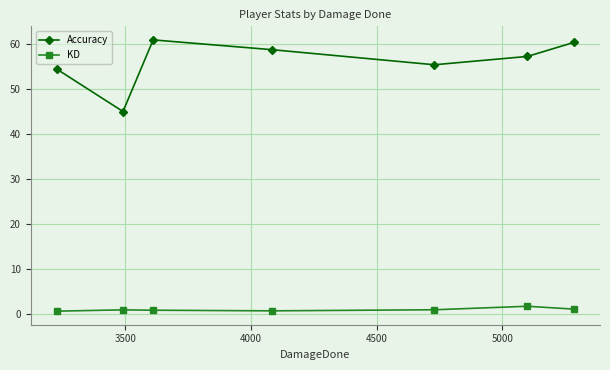

How many interior local valleys does the Accuracy series have?

2